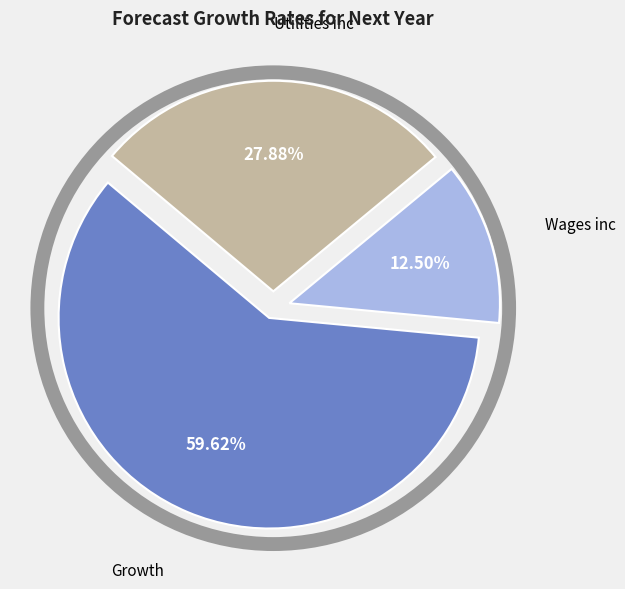

Does any single category account for the majority?

Yes